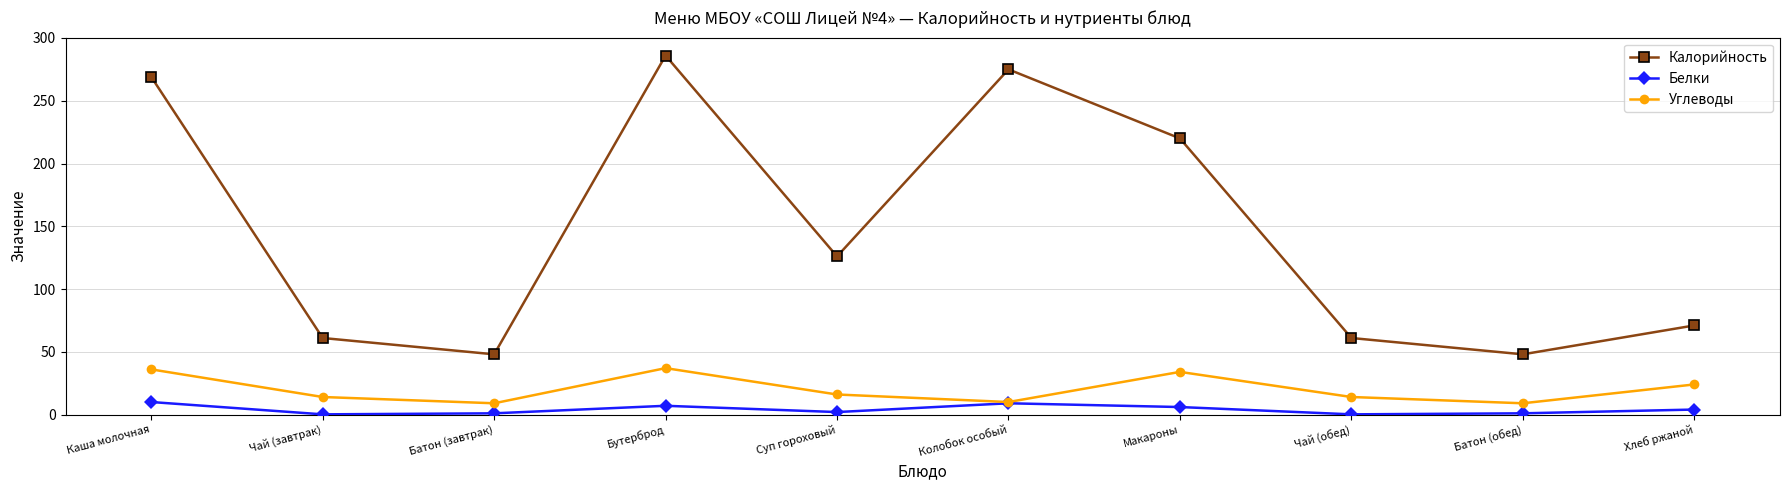

True or false: Калорийность and Белки cross at least once.

False